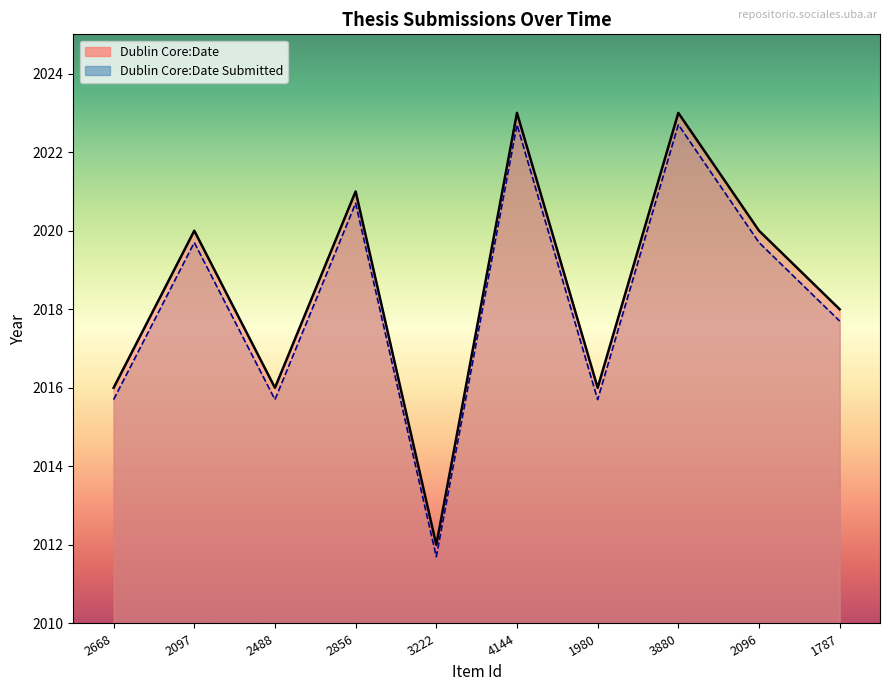

True or false: Dublin Core:Date Submitted has a value of 2015.7 at 1980.

True